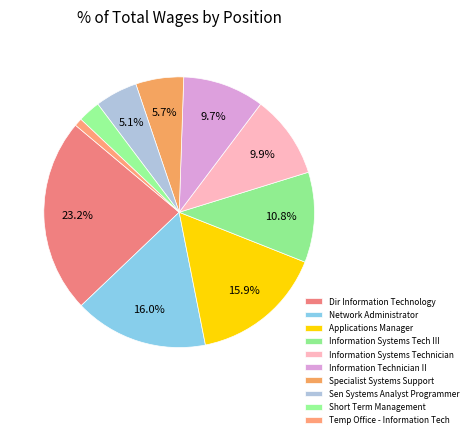

To the nearest percent, what percentage of the pie is Specialist Systems Support?

6%